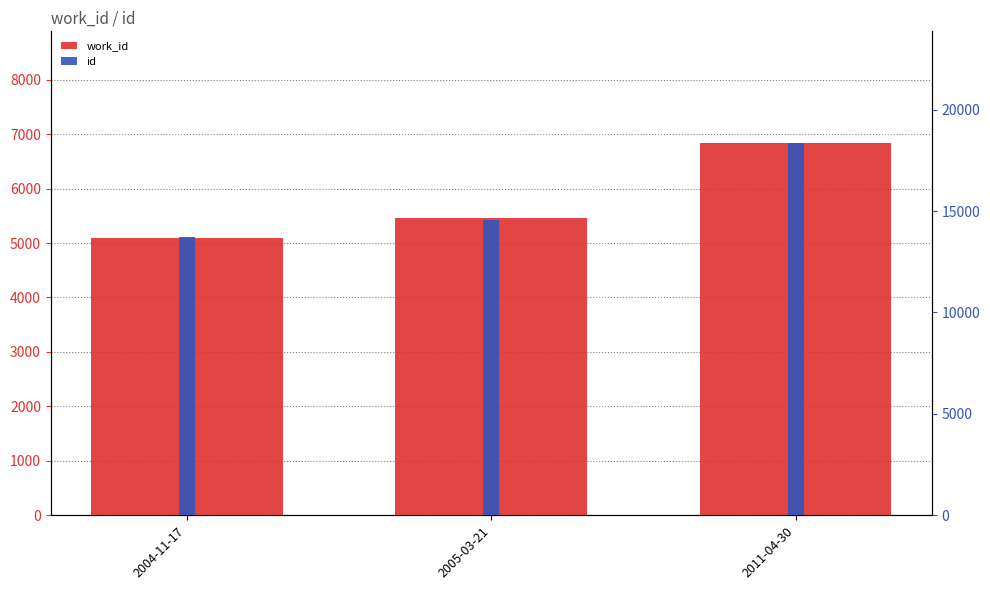

What is the average value of the id series?

15548